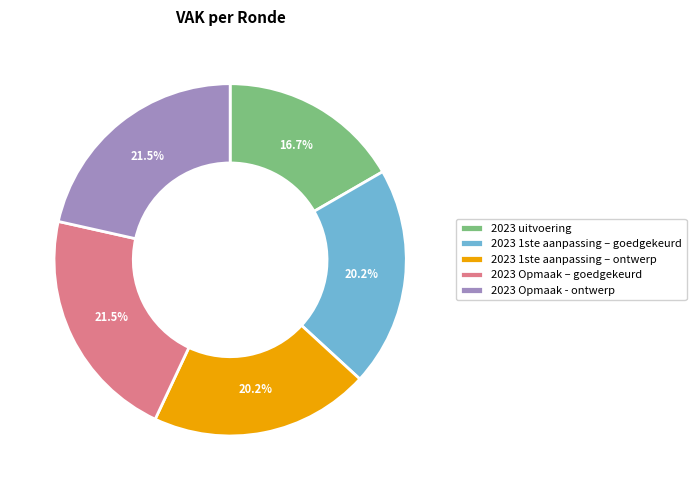

True or false: 2023 1ste aanpassing – goedgekeurd accounts for 34% of the total.

False